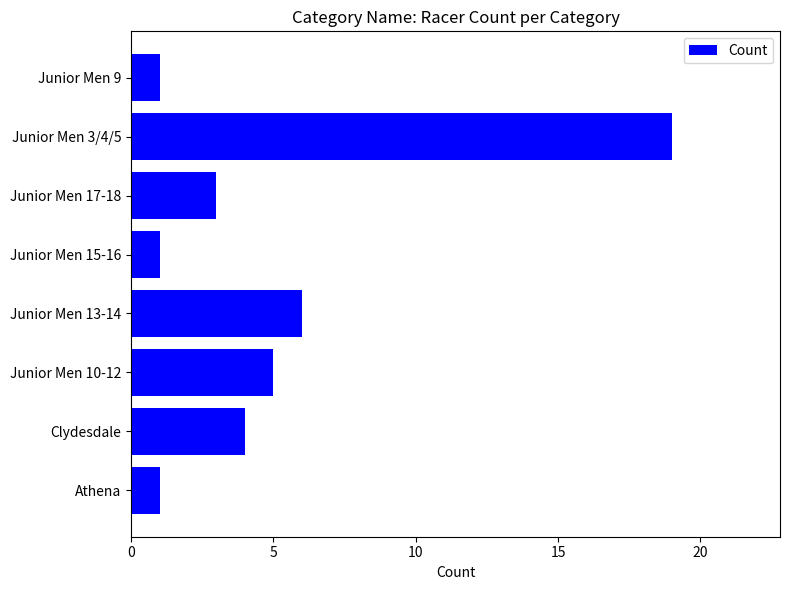

What is the average value?

5